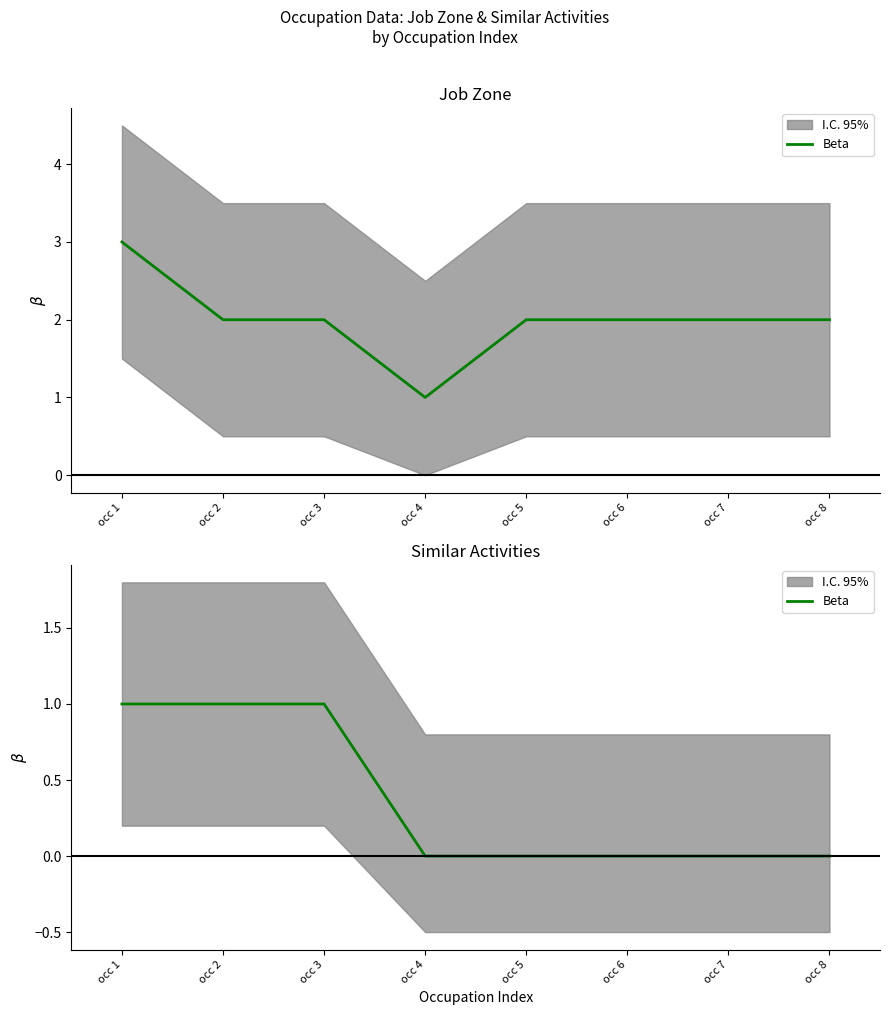

How many categories are shown in the chart?

8